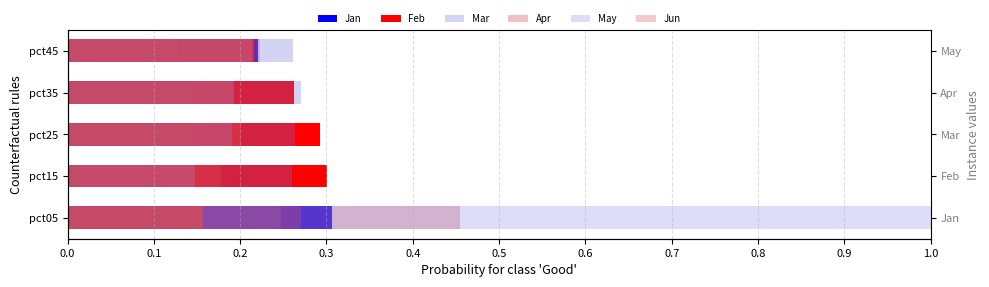

The Feb series shows 0.3 at pct25. True or false?

True